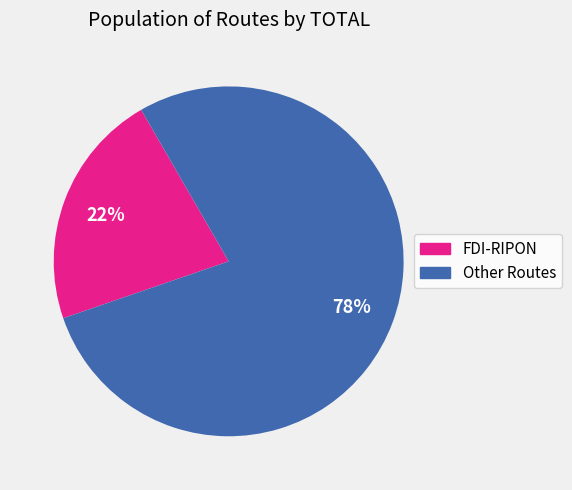

To the nearest percent, what is the difference between the largest and smallest slice percentages?

56%